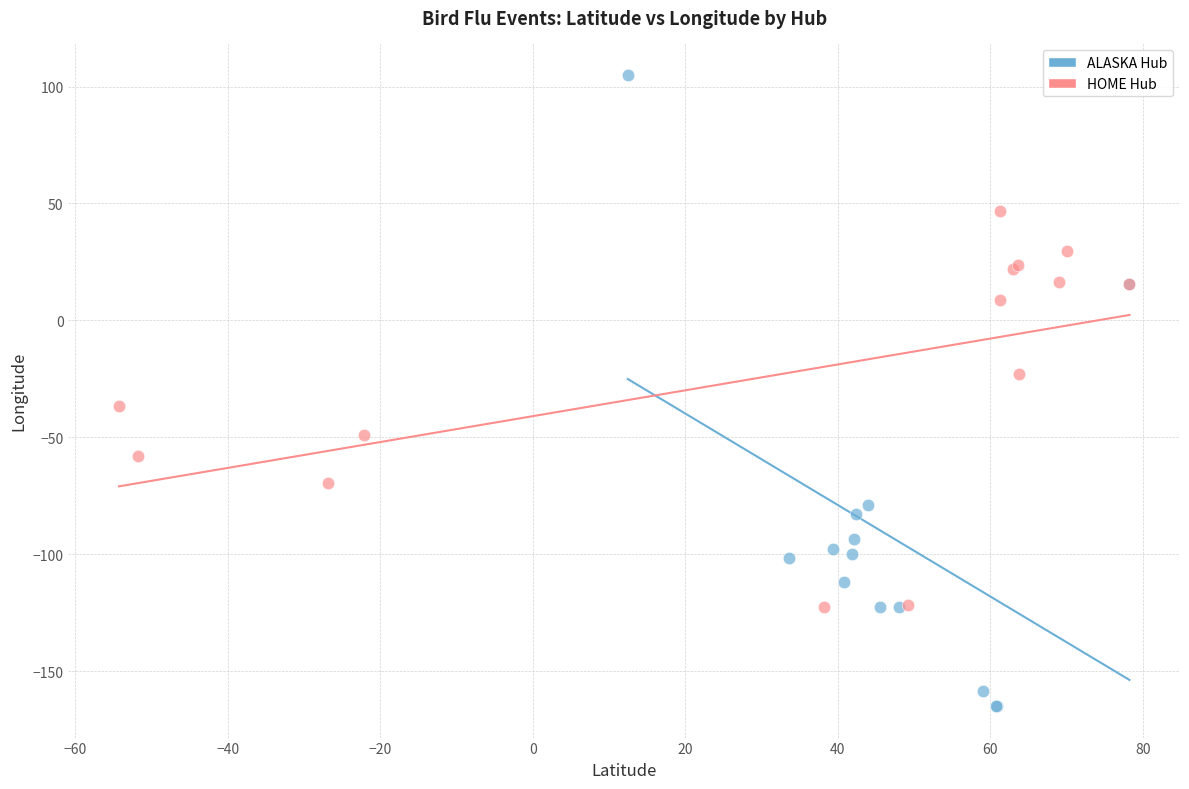

What are all the series names shown in the legend?

ALASKA Hub, HOME Hub